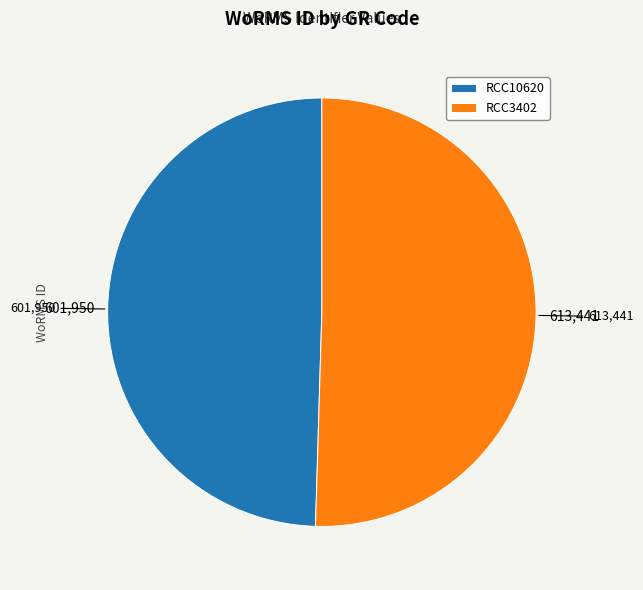

Is the sum of RCC3402 and RCC10620 greater than half?

Yes